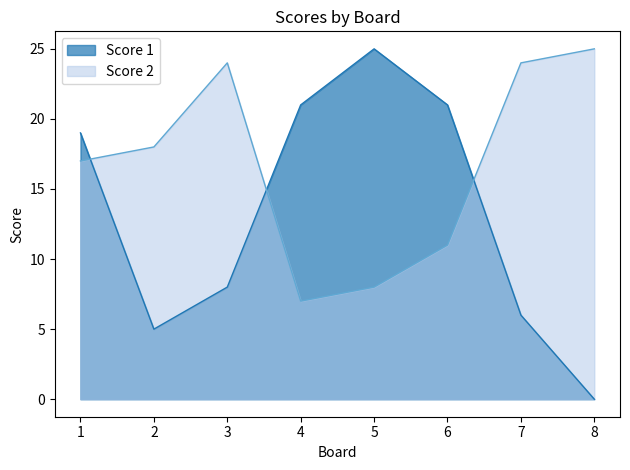

How many interior local peaks does the Score 1 series have?

1